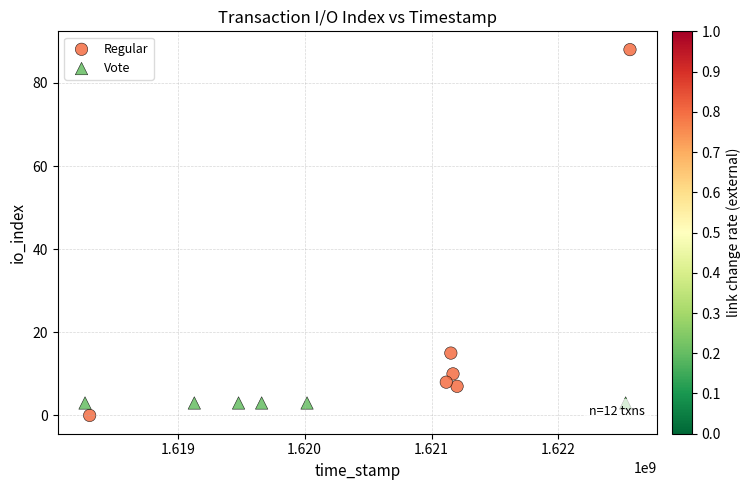

What are all the series names shown in the legend?

Regular, Vote